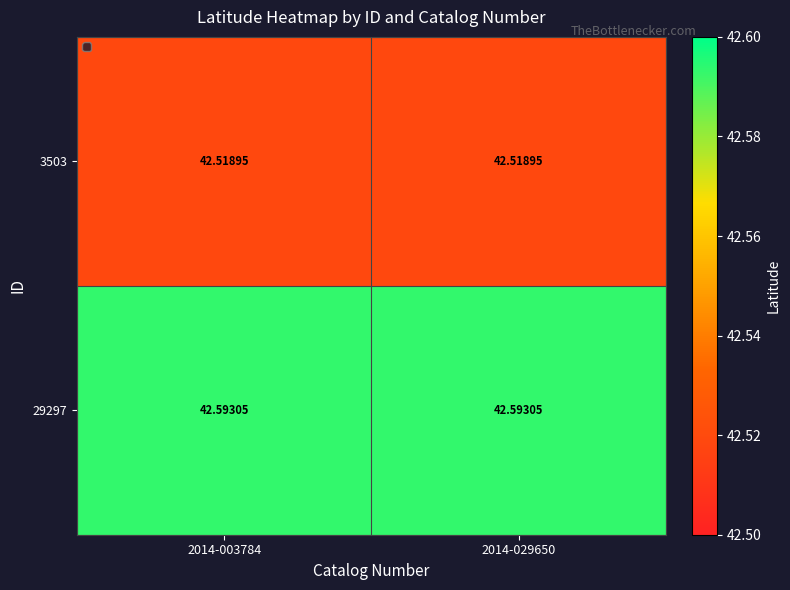

Is the value of 3503 at 2014-003784 greater than the value of 29297 at 2014-029650?

No